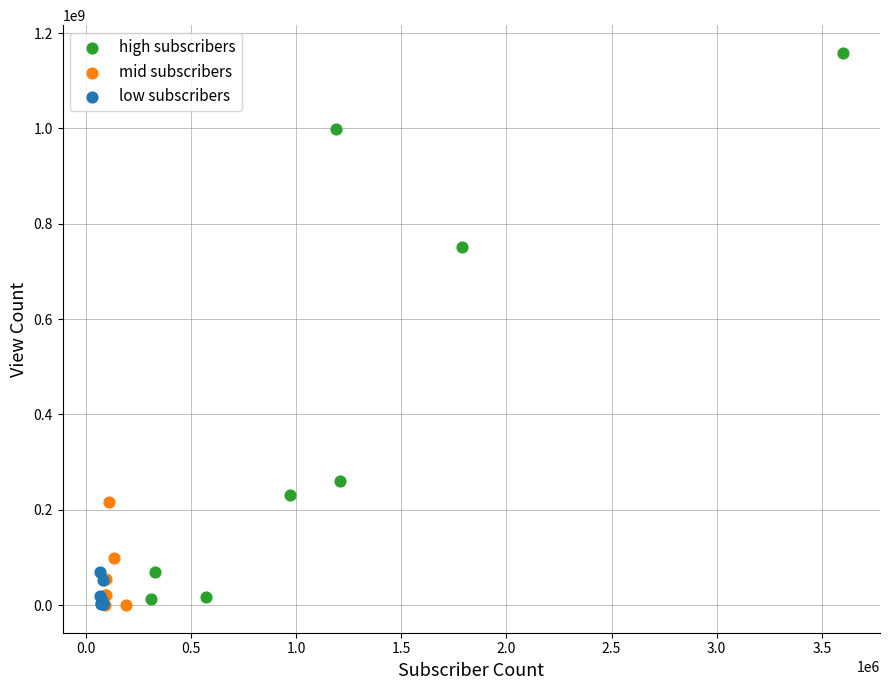

Which series has the largest Y range (max minus min)?

high subscribers